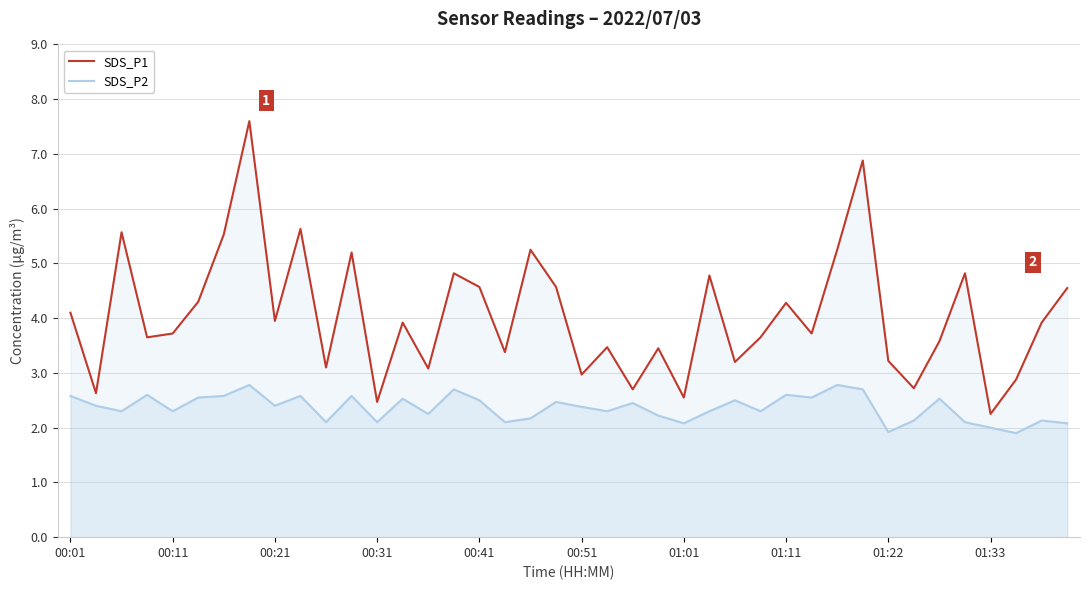

Does the chart have visible grid lines?

Yes